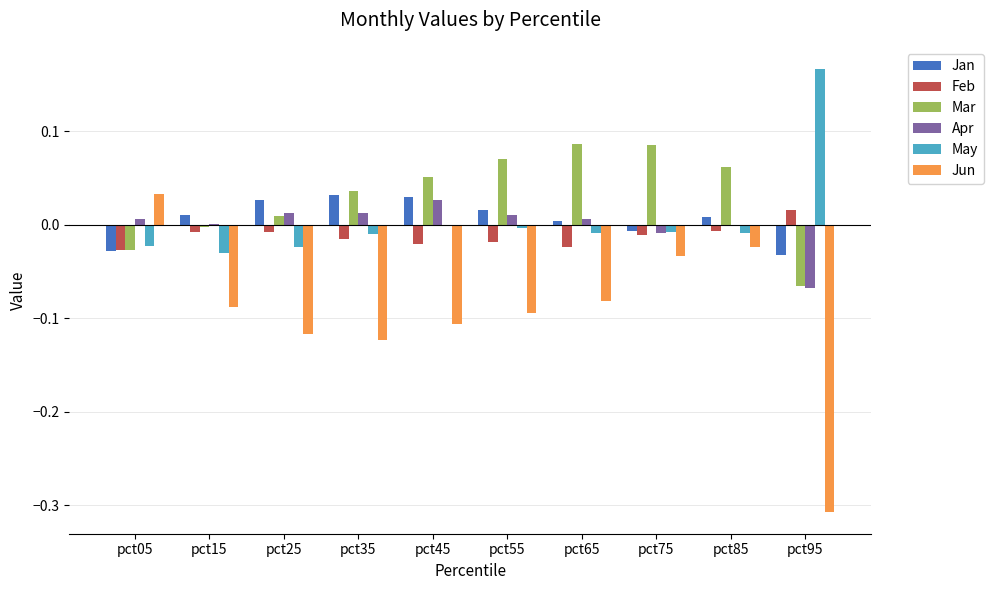

Which series has the largest total across all categories?

Mar